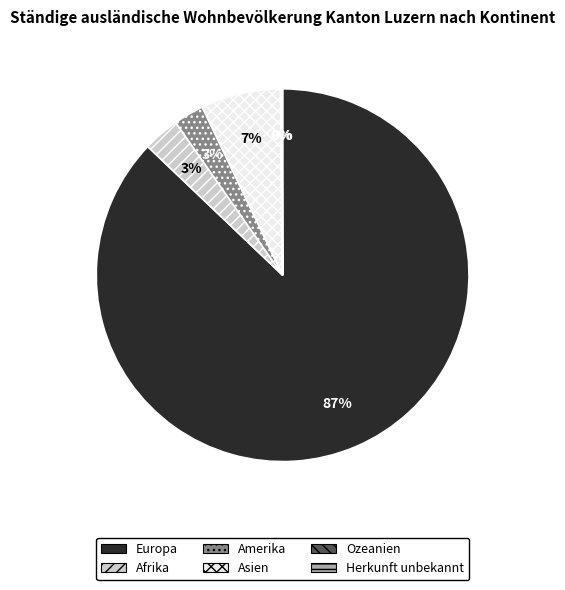

Is it true that Europa is 87% of the pie?

True